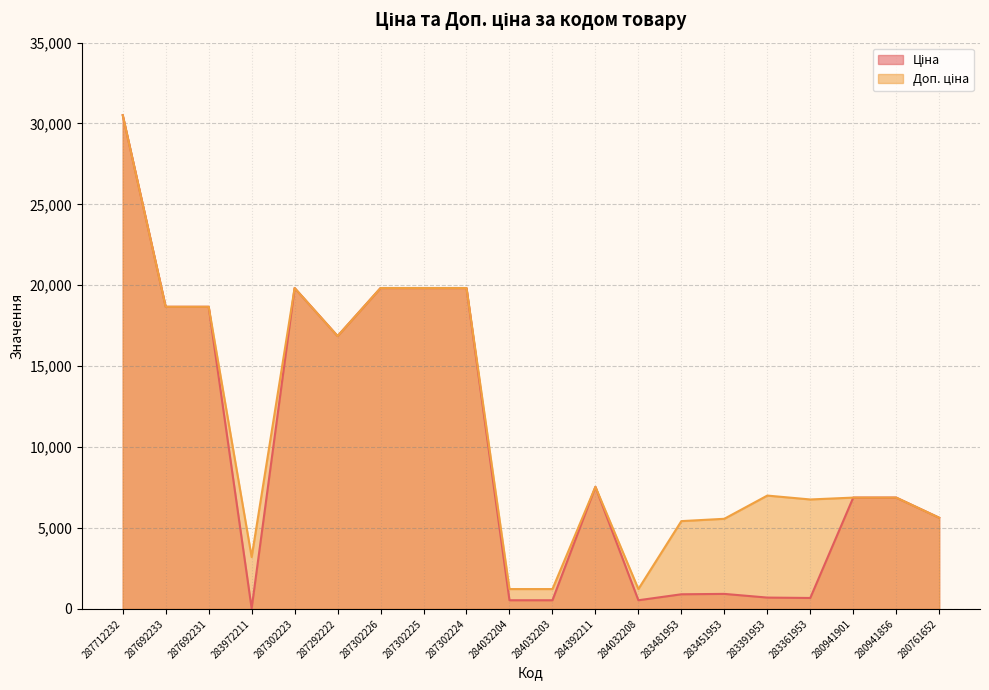

List the series in order of their peak value, highest first.

Ціна, Доп. ціна